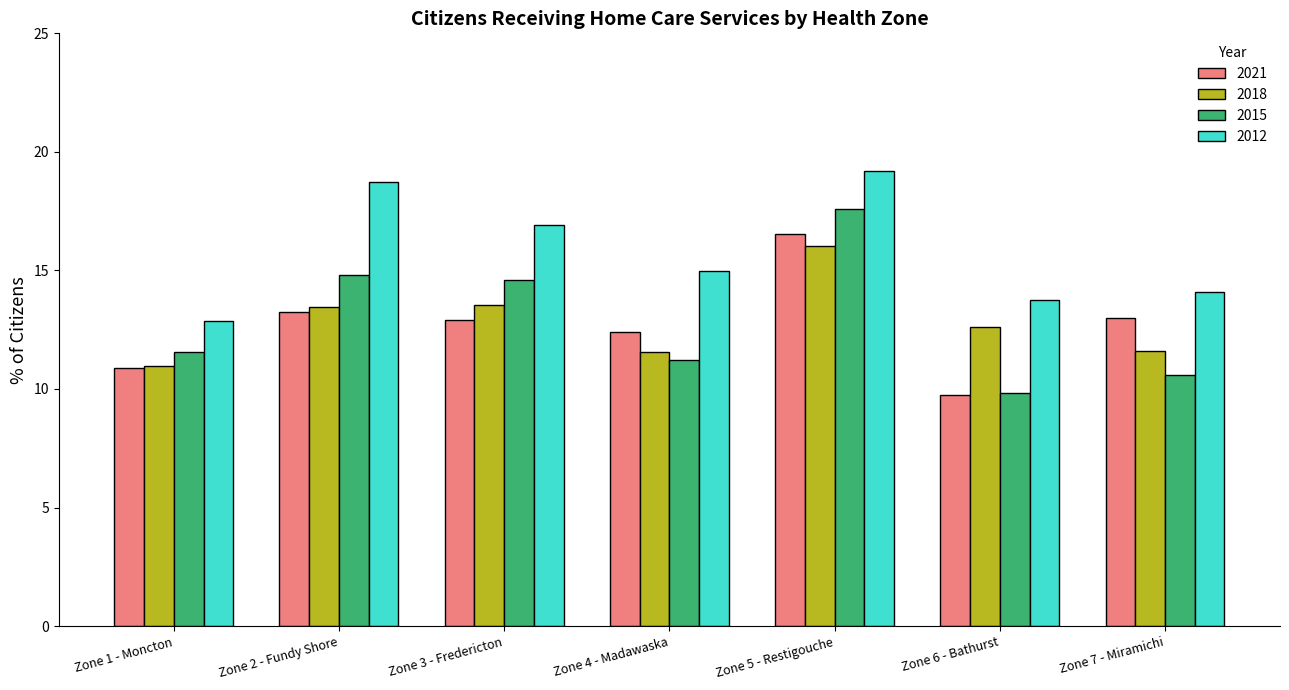

How many bars are there in total?

28